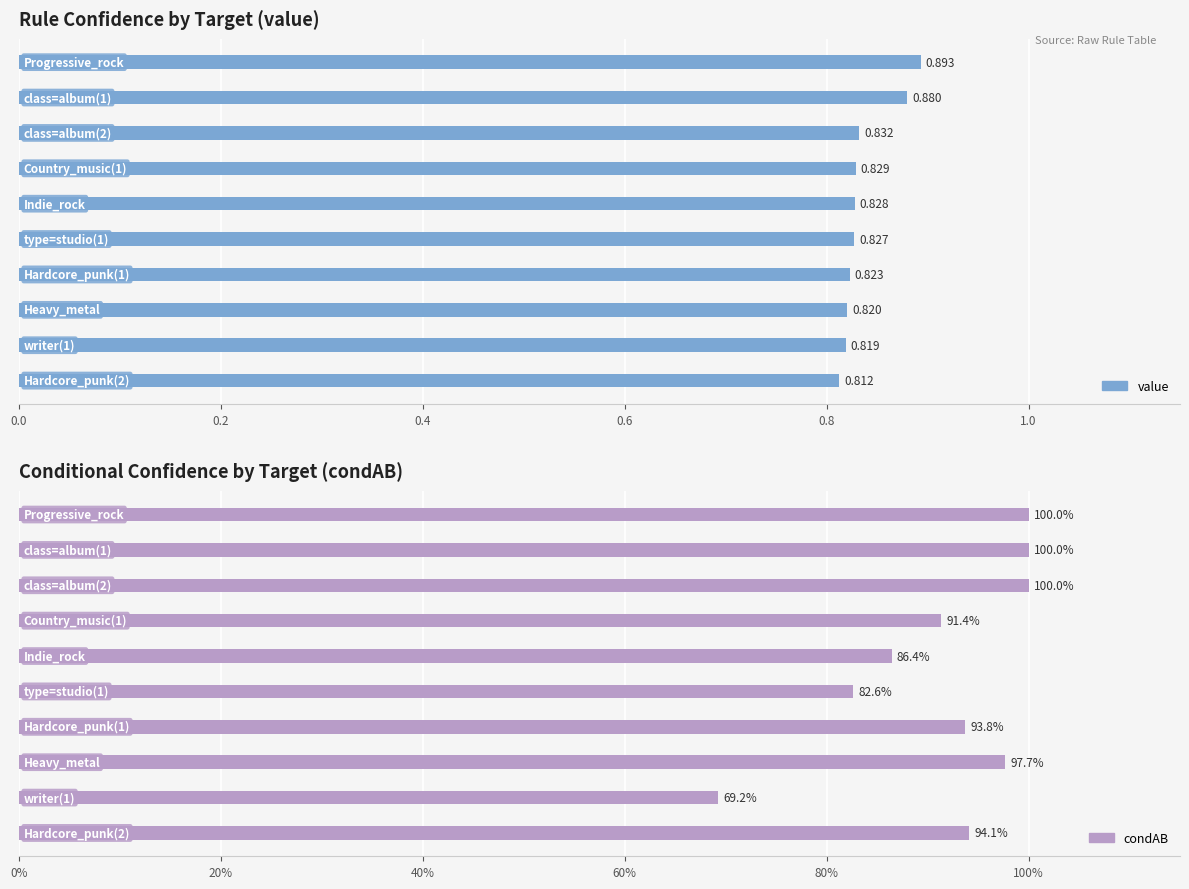

How many bars are there in total?

20